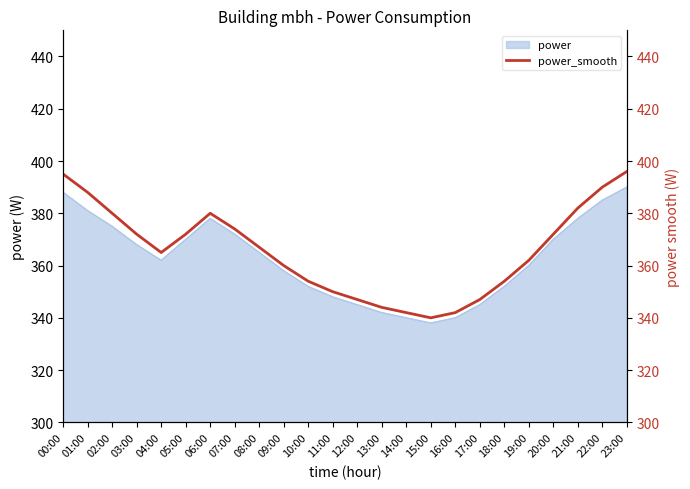

Does the chart have visible grid lines?

No